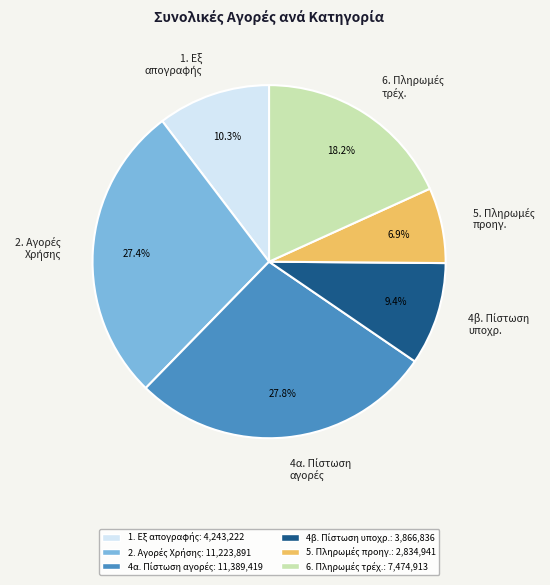

To the nearest percent, what is the difference between the largest and smallest slice percentages?

21%